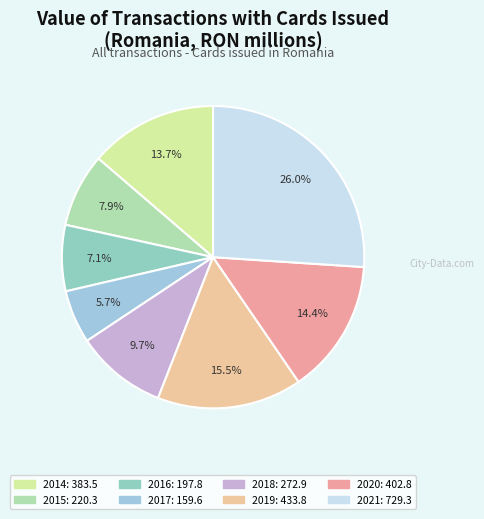

Which has a higher value, 2018 or 2014?

2014